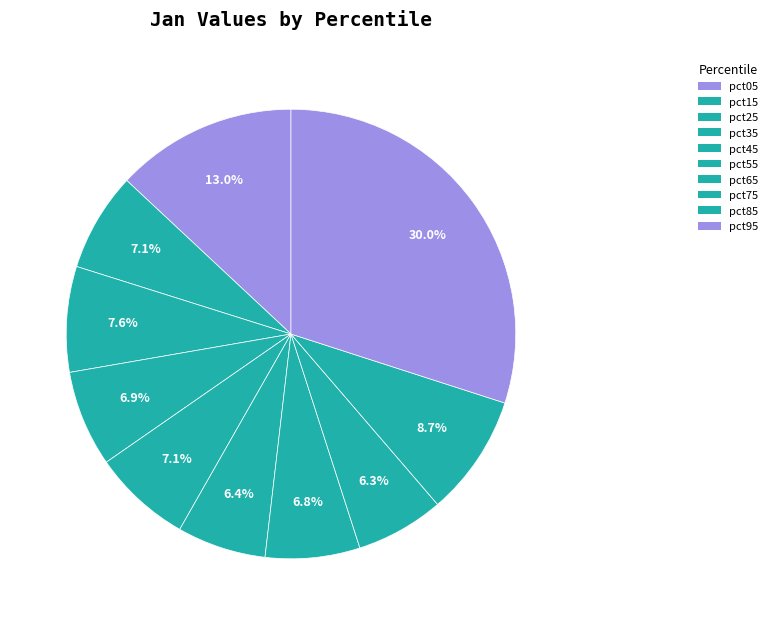

Which slice is the largest?

pct95